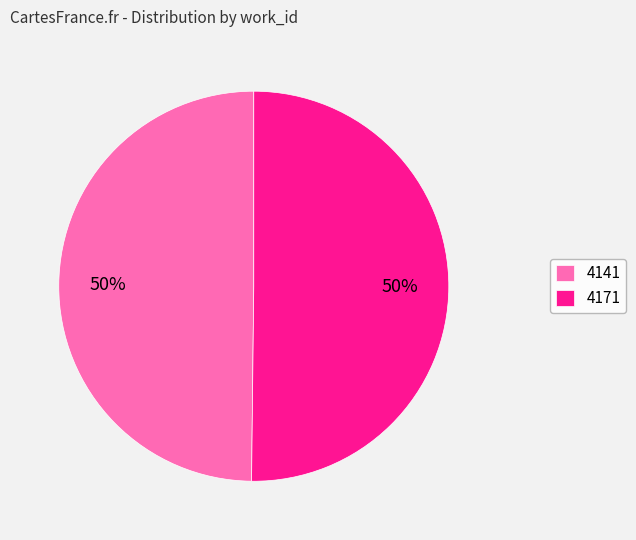

Approximately how many times larger is the value at 4171 compared to 4141?

1.0